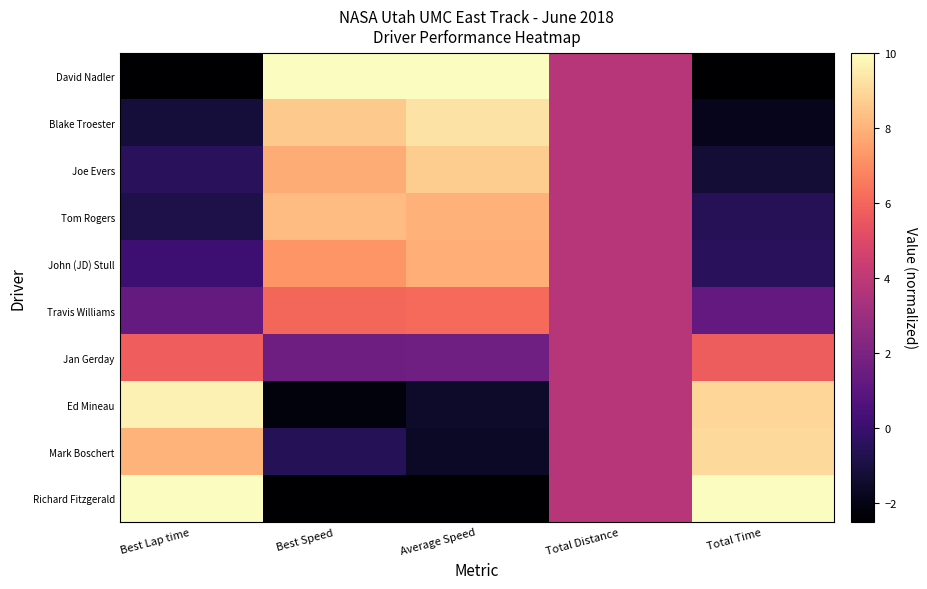

Which category has the lowest value across all series?

Best Lap time